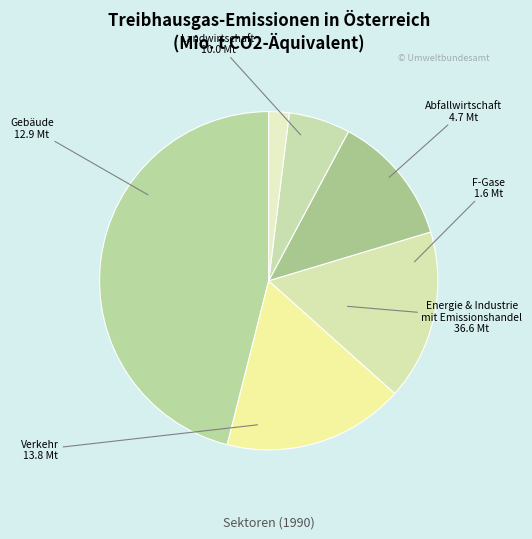

How many segments does this pie chart have?

6